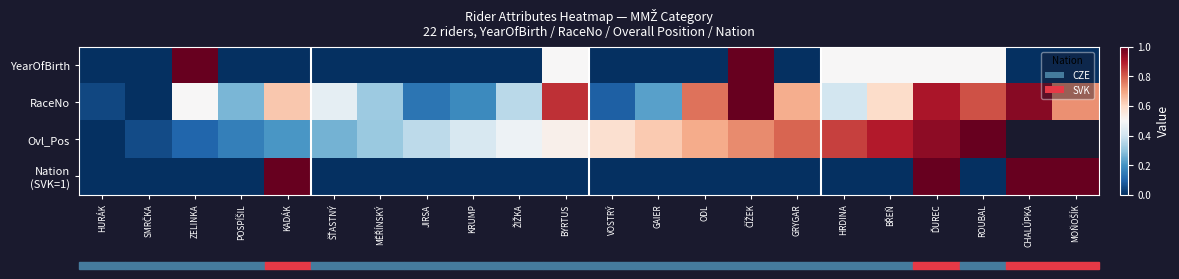

How many values in Nation (SVK=1) are above zero?

4